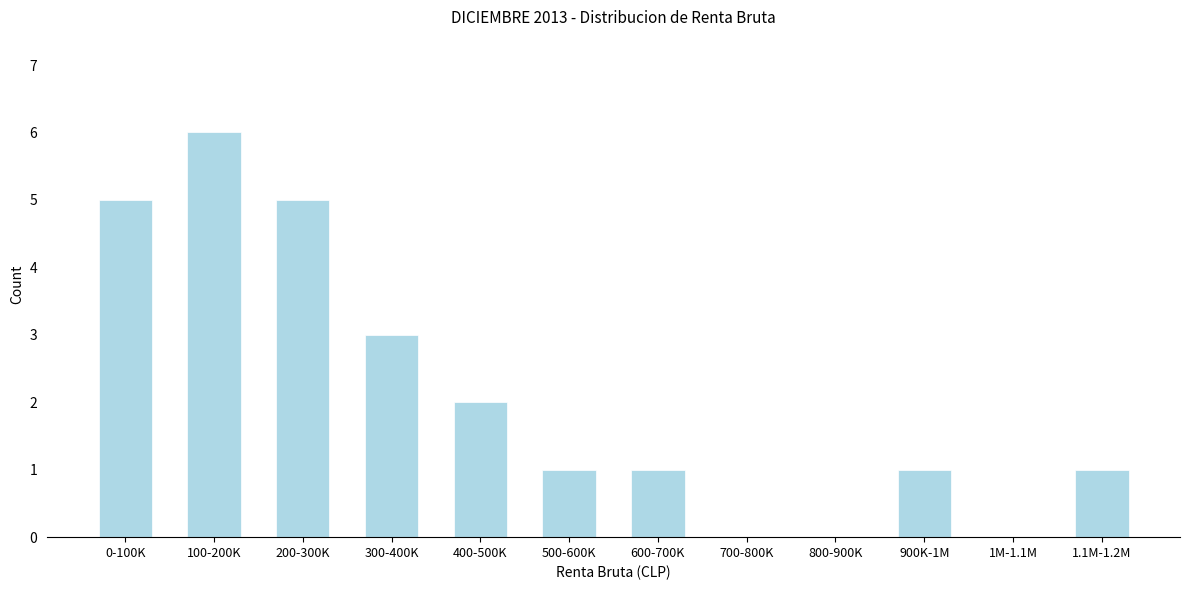

Reading left to right, list all the values displayed in this chart.

0-100K=5	100-200K=6	200-300K=5	300-400K=3	400-500K=2	500-600K=1	600-700K=1	700-800K=0	800-900K=0	900K-1M=1	1M-1.1M=0	1.1M-1.2M=1